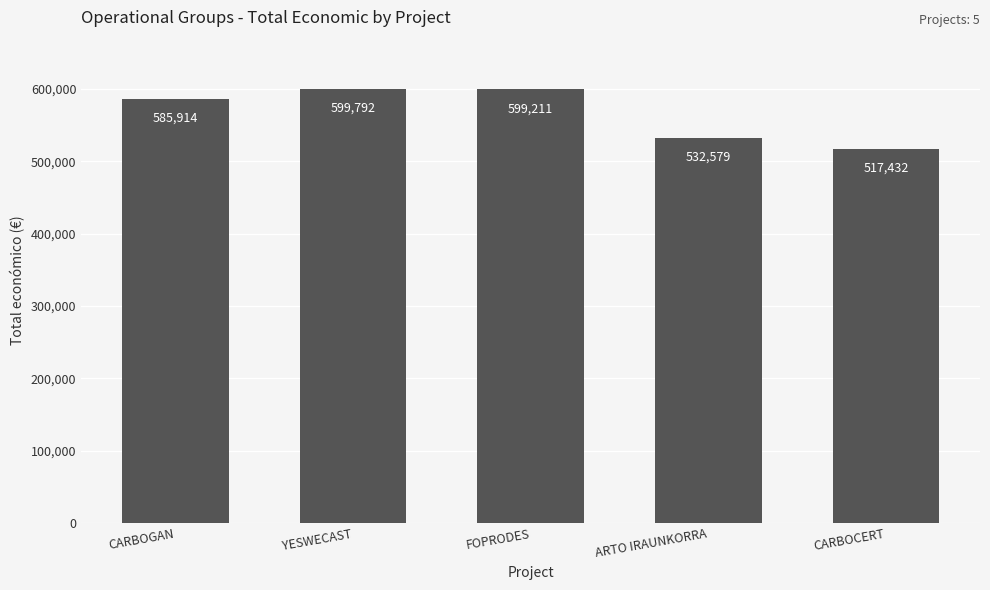

What is the sum of the values at ARTO IRAUNKORRA and YESWECAST?

1132371